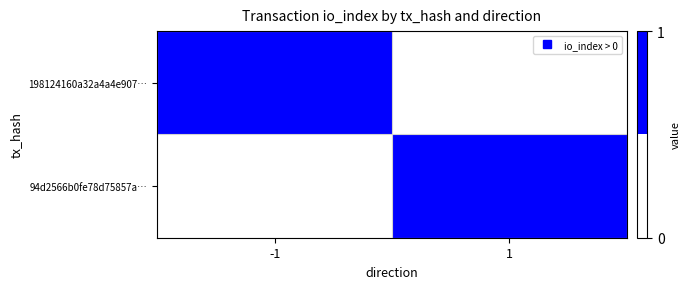

Which has a higher value, 1 or -1?

-1